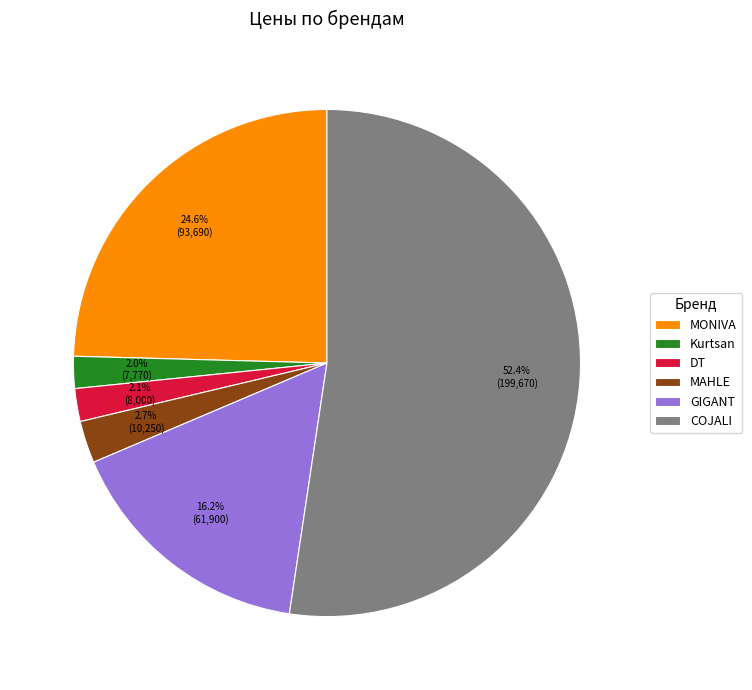

What percentage is NOT represented by Kurtsan?

98.0%